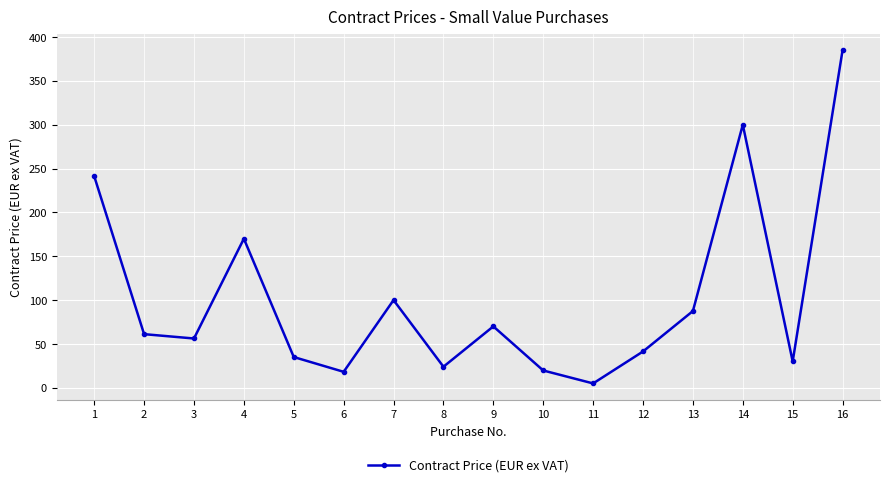

What is the value of the 7th point from the left?

100.0